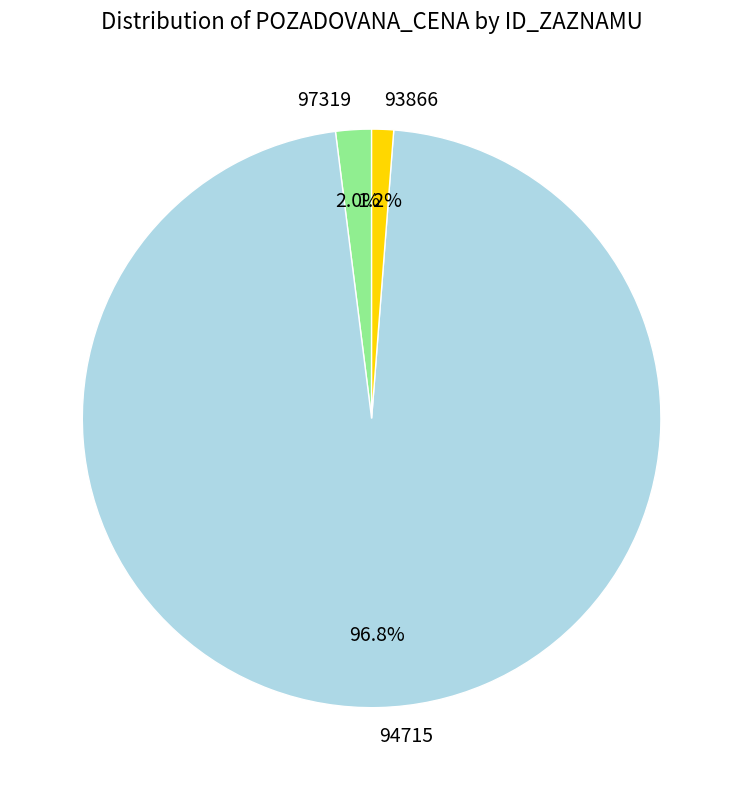

What percentage do 94715 and 93866 together represent?

98.0%